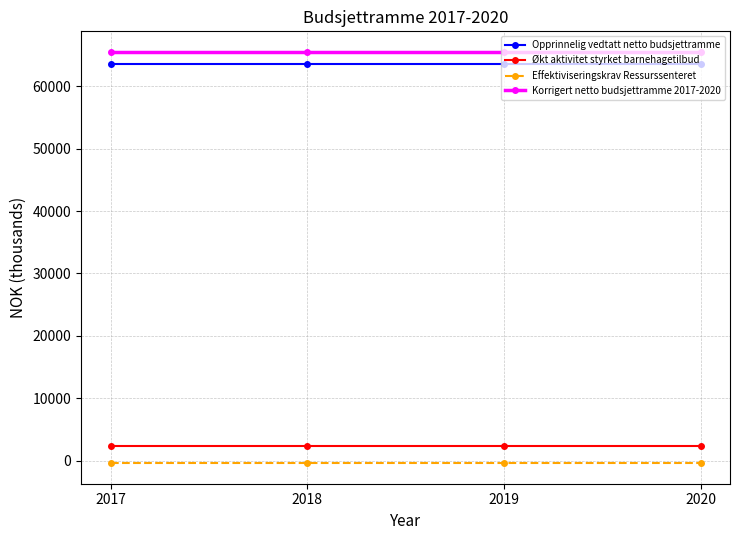

What is the average value of the Korrigert netto budsjettramme 2017-2020 series?

65502